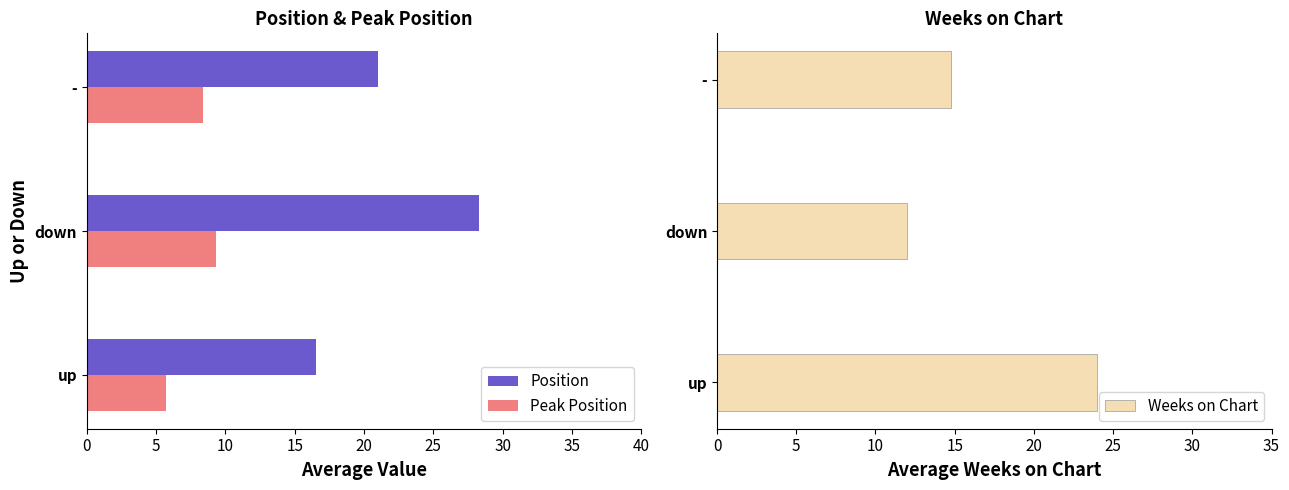

At which label does Position reach its minimum?

up